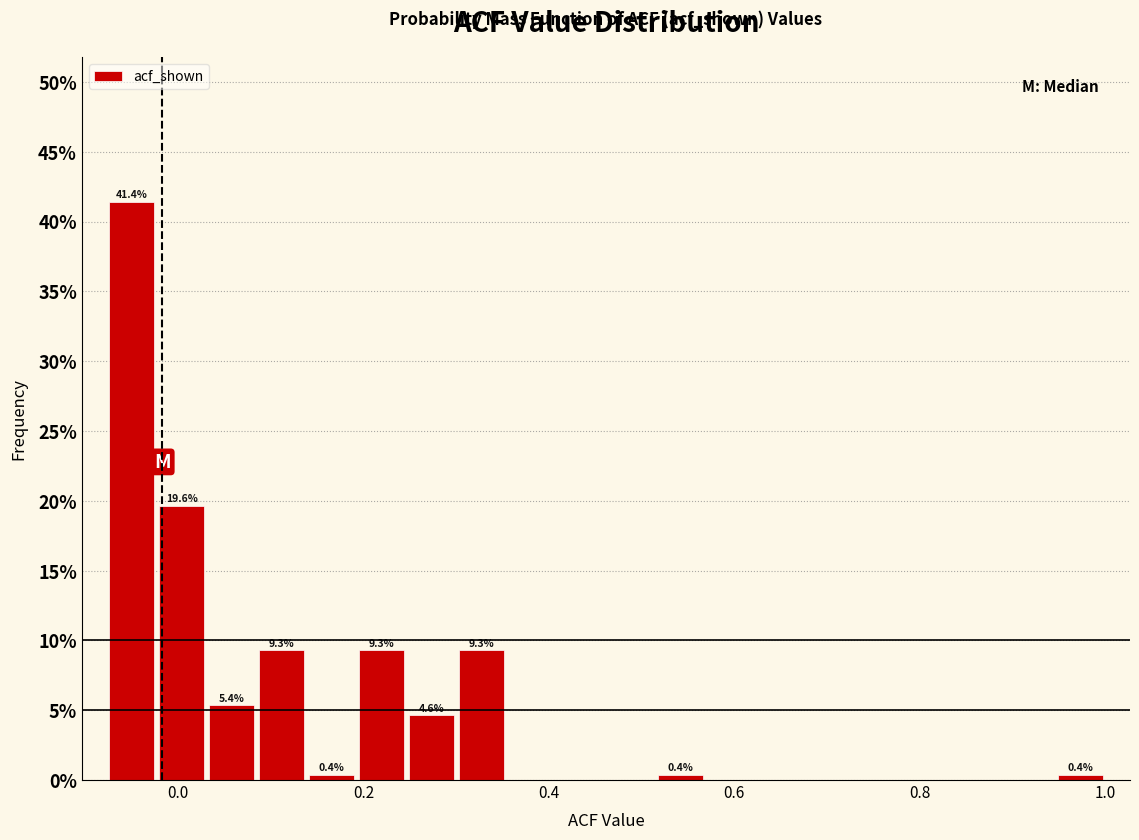

Read against the x-axis, roughly where is the centre of the tallest bar?

-0.06